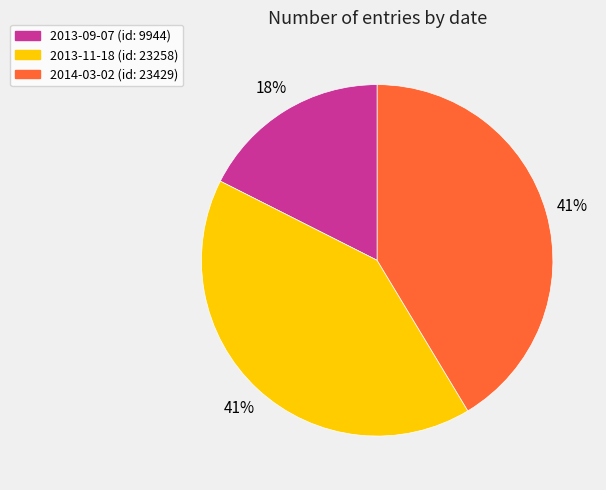

To the nearest percent, what percentage of the pie is 2013-09-07?

18%